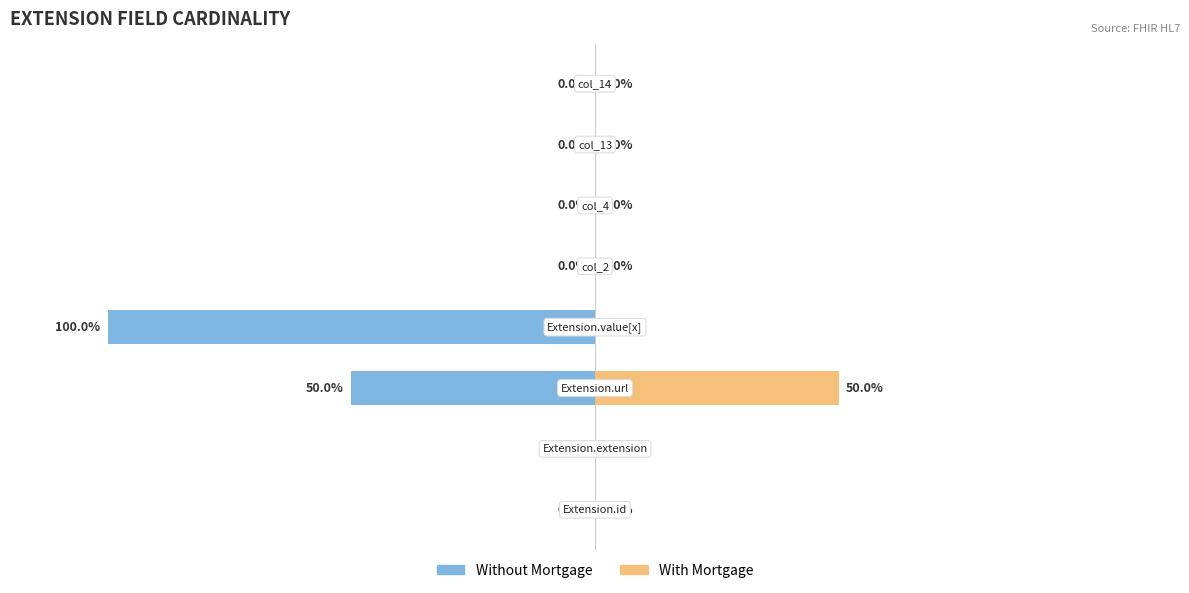

Is the value of Without Mortgage at 6 greater than the value of With Mortgage at 4?

No